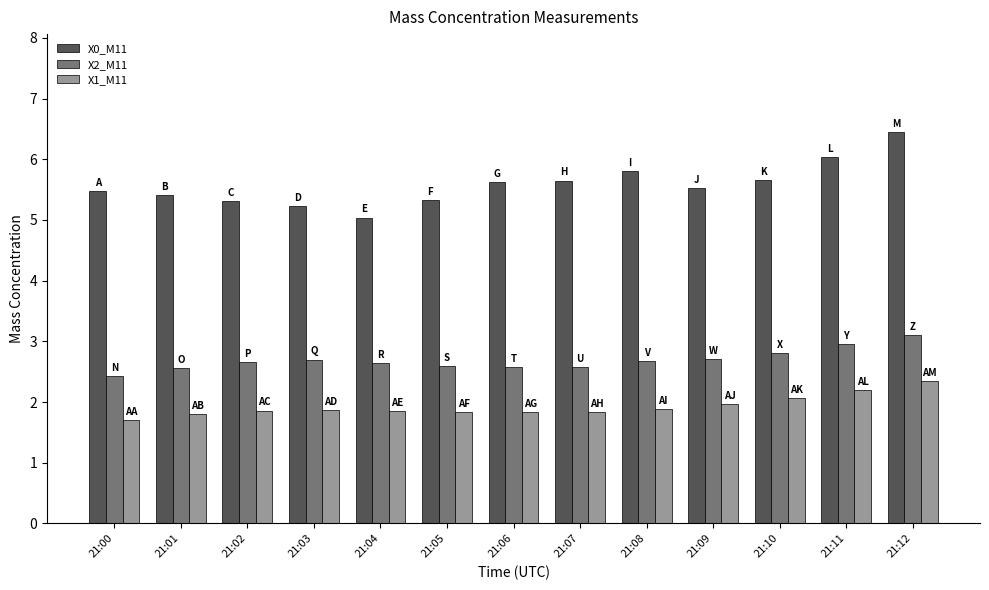

At 21:10, list the series in order from largest to smallest.

X0_M11, X2_M11, X1_M11